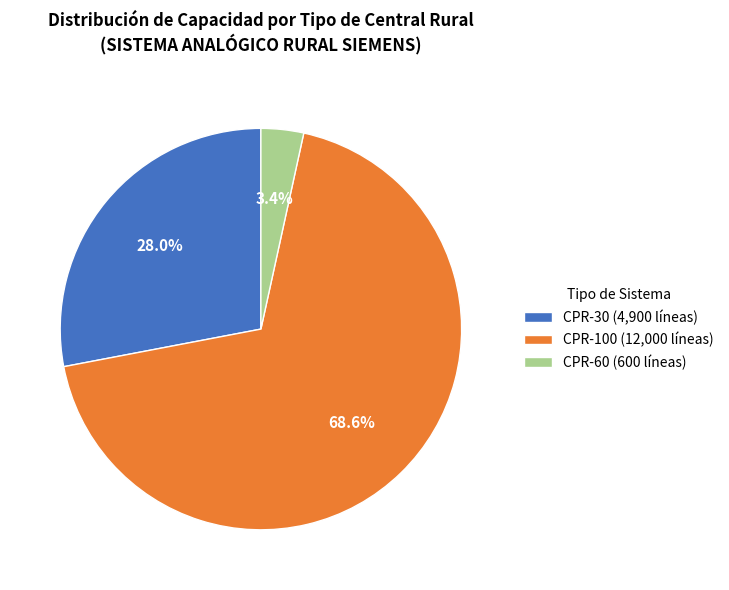

Between CPR-30 (4,900 líneas) and CPR-100 (12,000 líneas), which is larger?

CPR-100 (12,000 líneas)